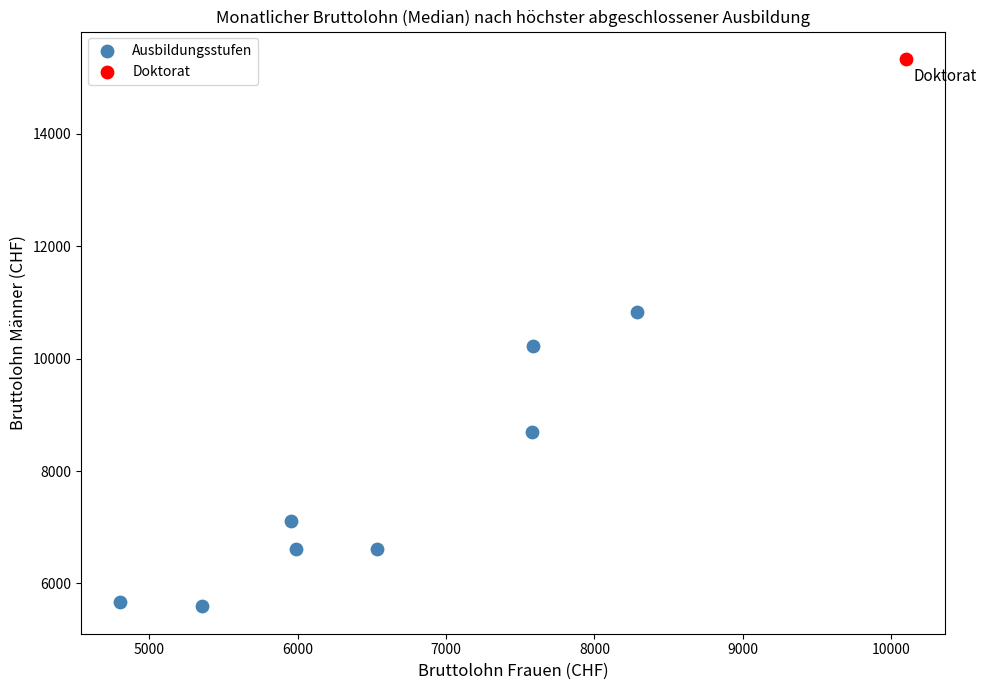

What are all the series names shown in the legend?

Ausbildungsstufen, Doktorat